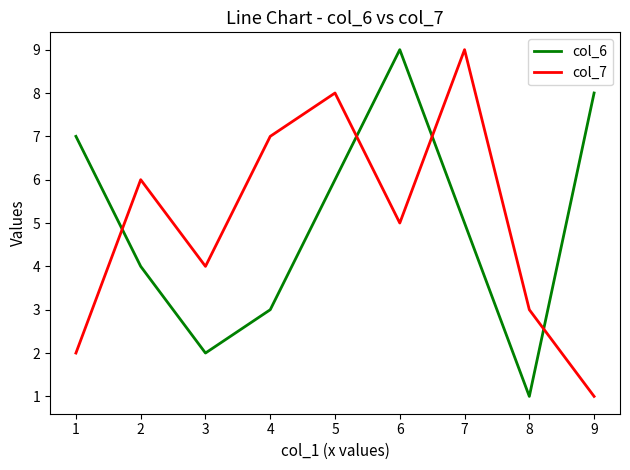

Between 8 and 9, which series saw the biggest shift?

col_6